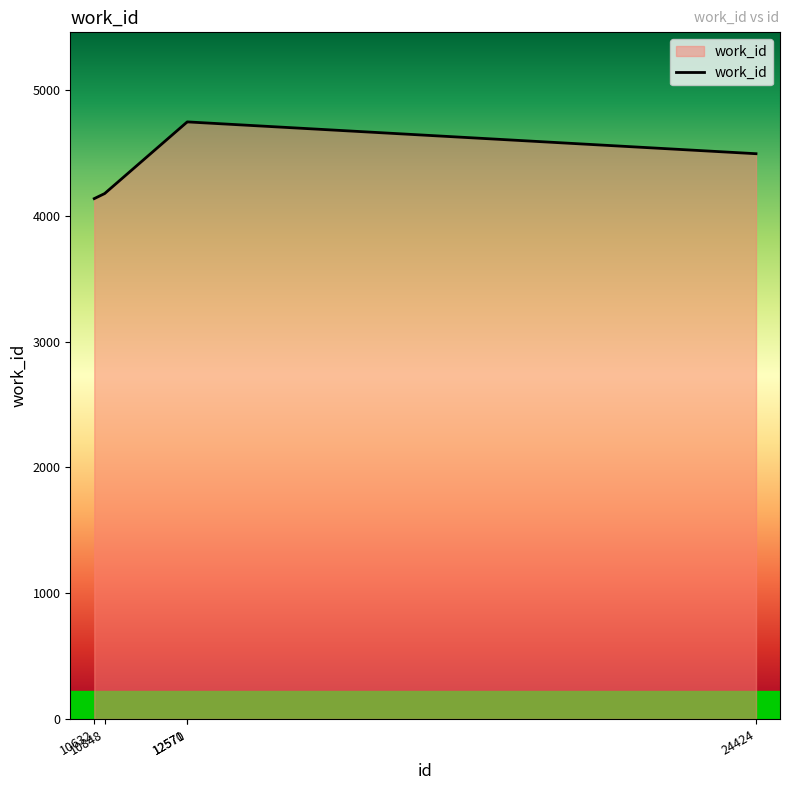

Reading left to right, transcribe all the data shown in this chart.

4138	4178	4748	4748	4495